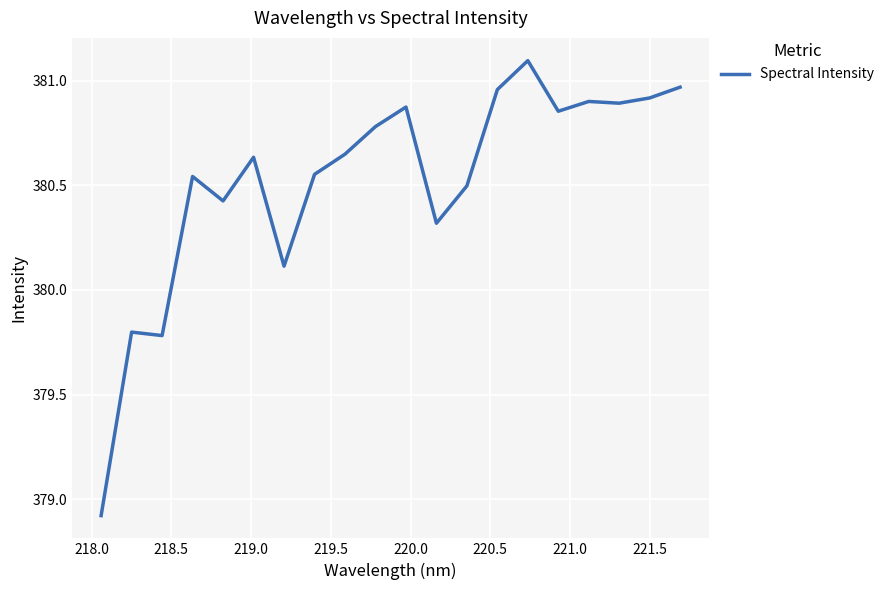

What is the greatest value displayed?

381.1